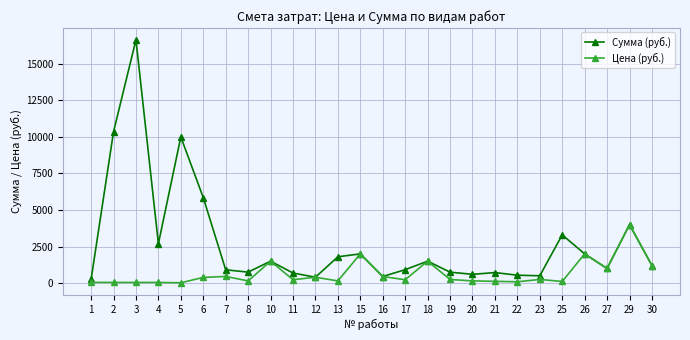

What is the maximum value for Цена (руб.)?

4000